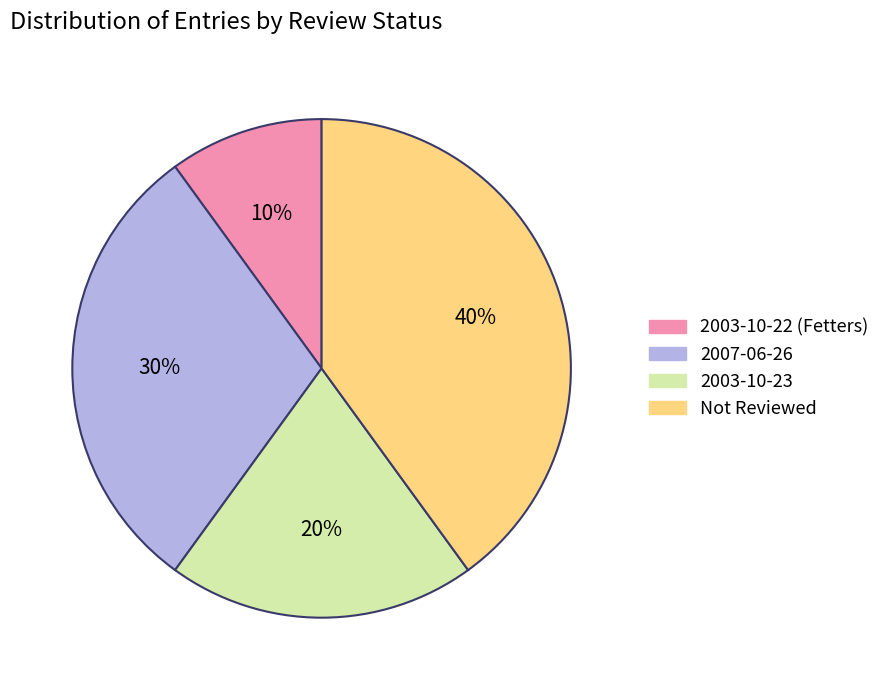

Is there any slice that represents more than half of the pie?

No